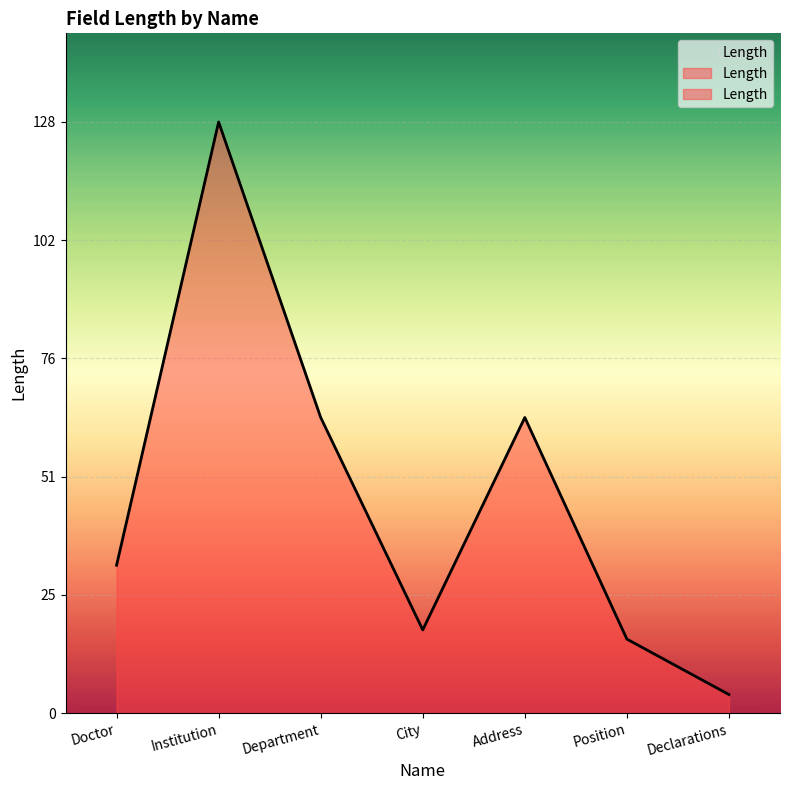

The chart shows a value of 32 at Doctor. True or false?

True